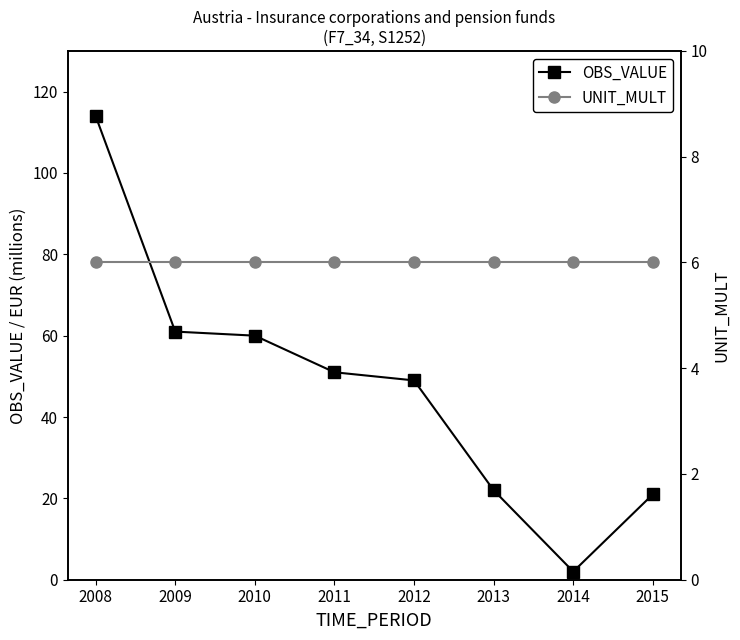

What is the total value across all series at 2010?

66